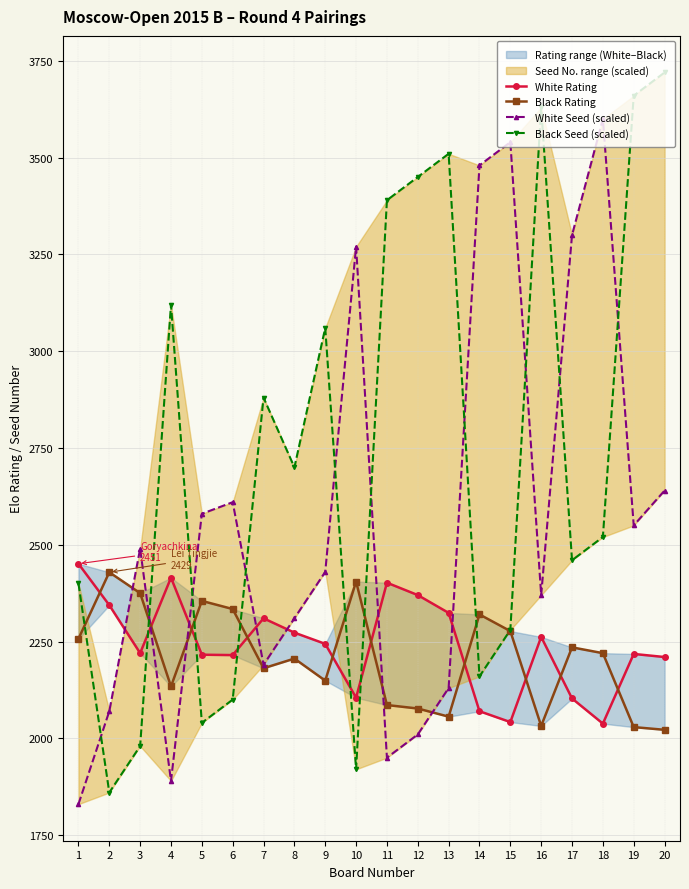

At which label is White Rating closest to 2244?

9